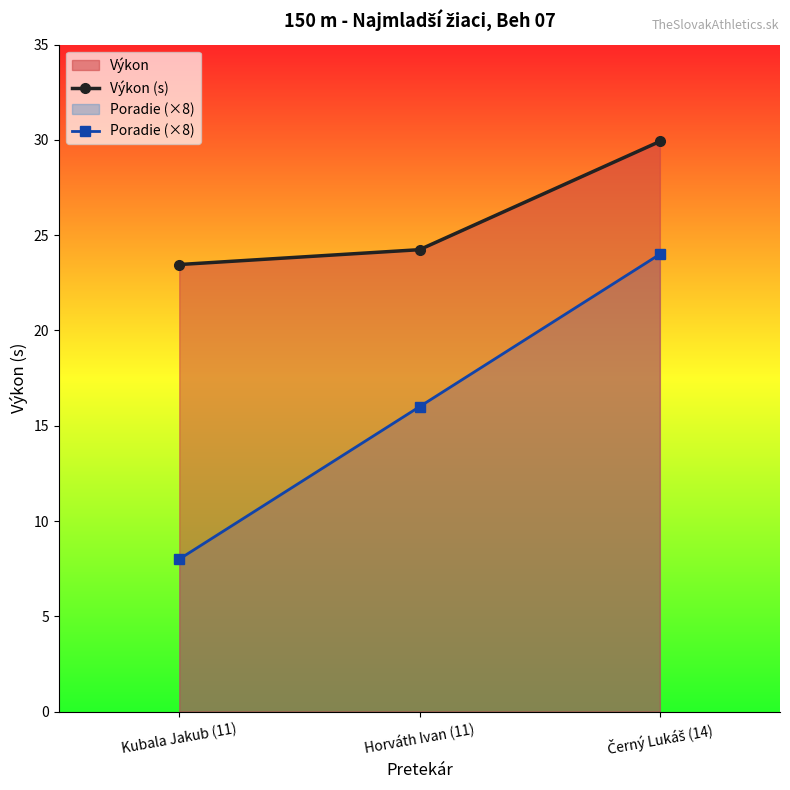

What is the difference between the Poradie (×8) values at Horváth Ivan (11) and Kubala Jakub (11)?

8.0